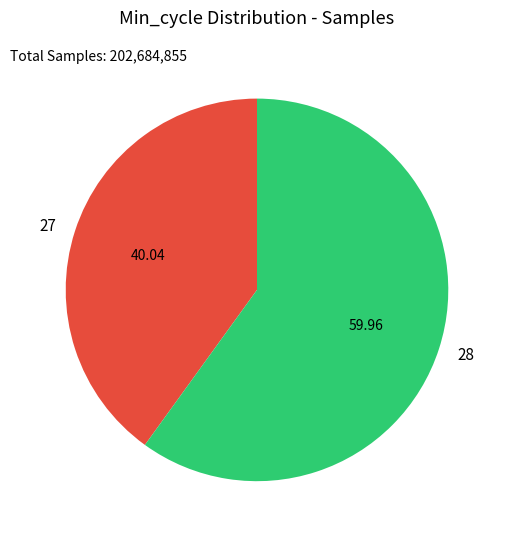

The 27 slice represents 16% of the pie. True or false?

False